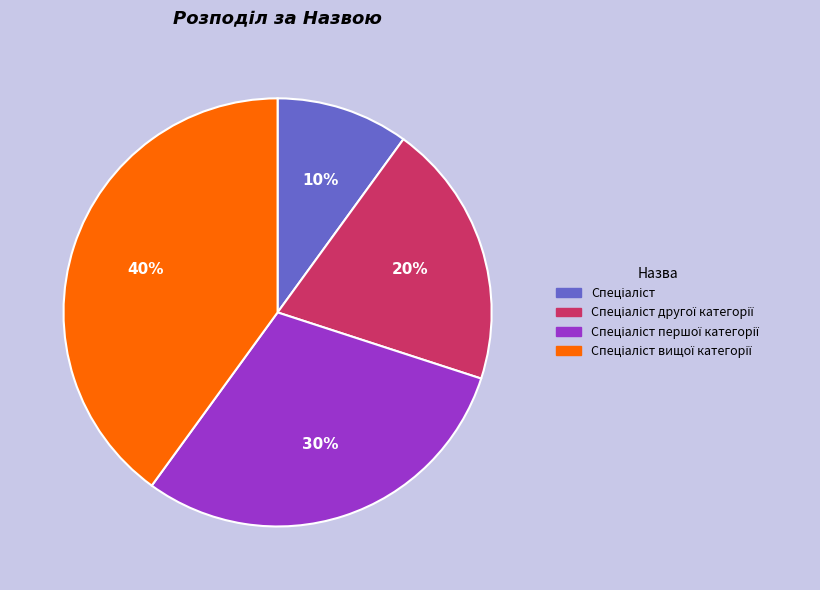

Is there a majority slice in this chart?

No